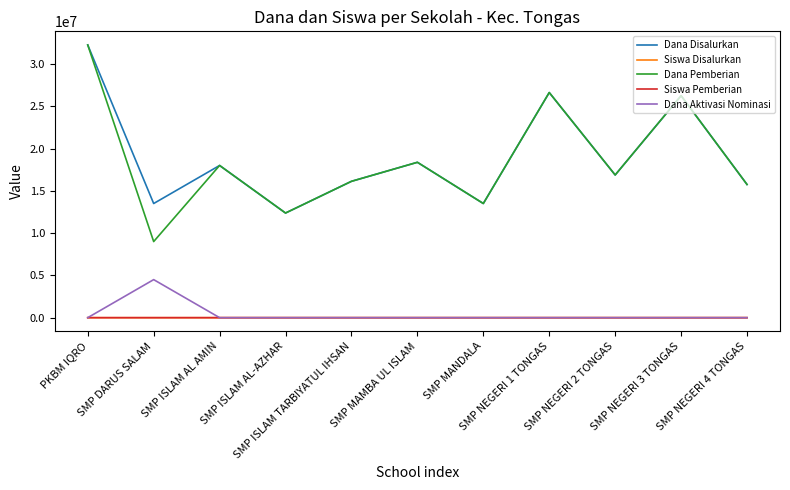

True or false: Dana Disalurkan has more than 0 points higher than both neighbors.

True